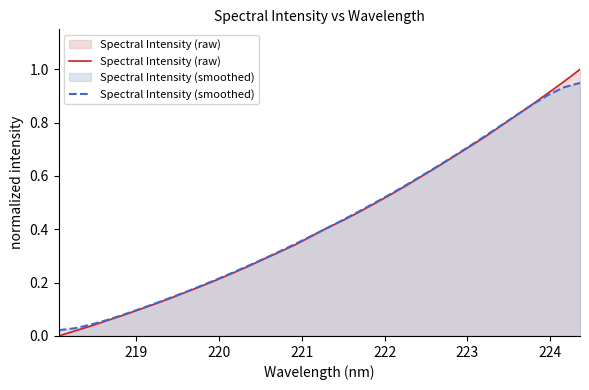

Rank the series by their maximum value, from highest to lowest.

Spectral Intensity (raw), Spectral Intensity (smoothed)